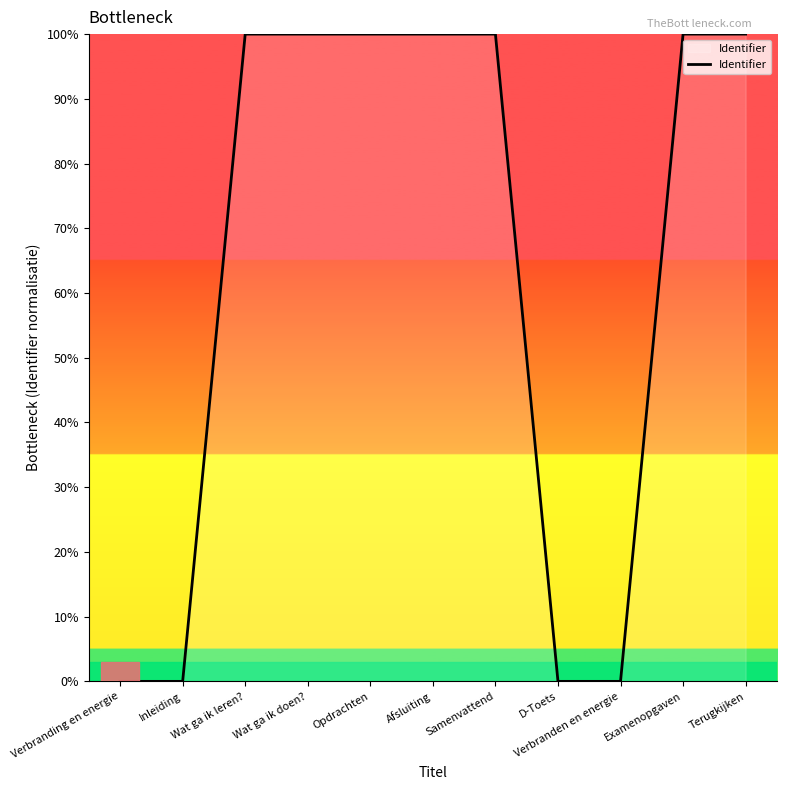

How many lines are shown in the chart?

1